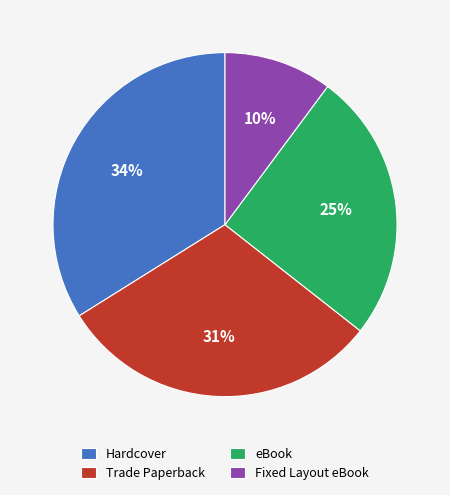

Combined, do eBook and Fixed Layout eBook account for over 50%?

No